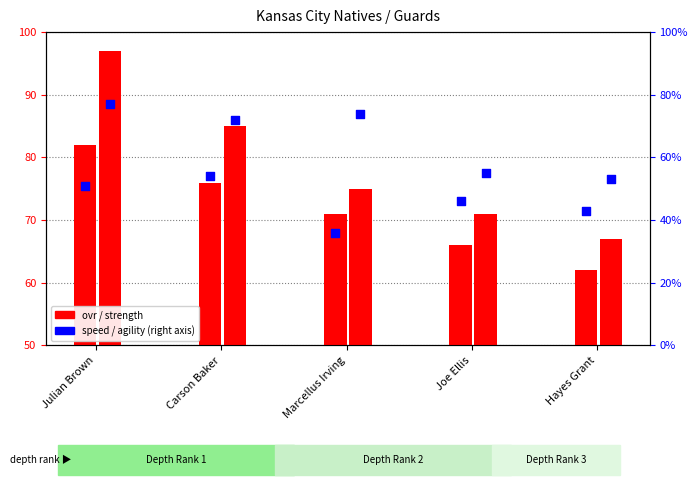

Which series has the widest spread of Y values?

strength